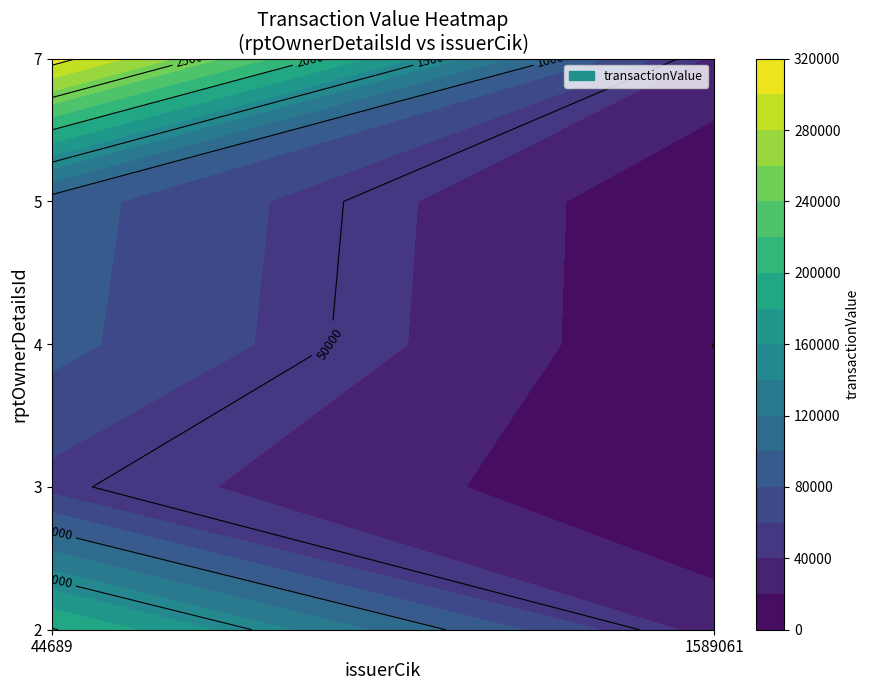

How many values in the 7 series are below 310090?

1